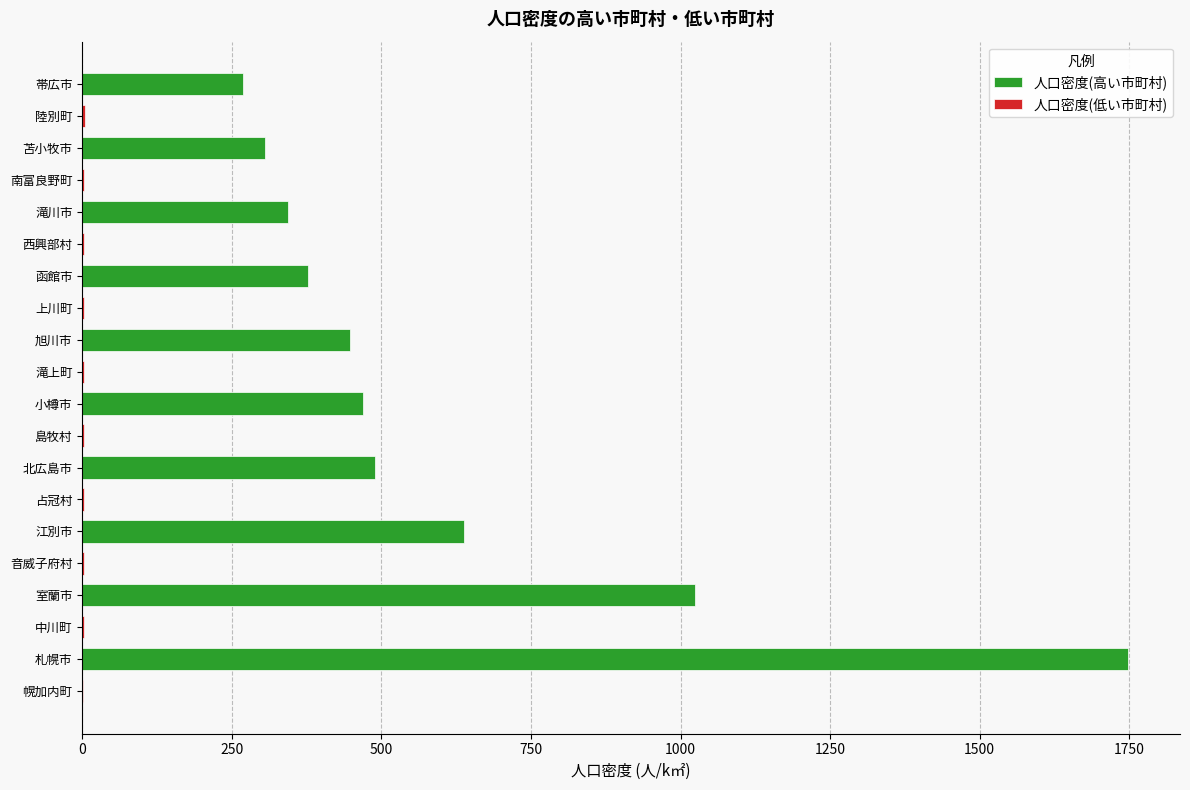

At which category is the sum across all series the highest?

札幌市